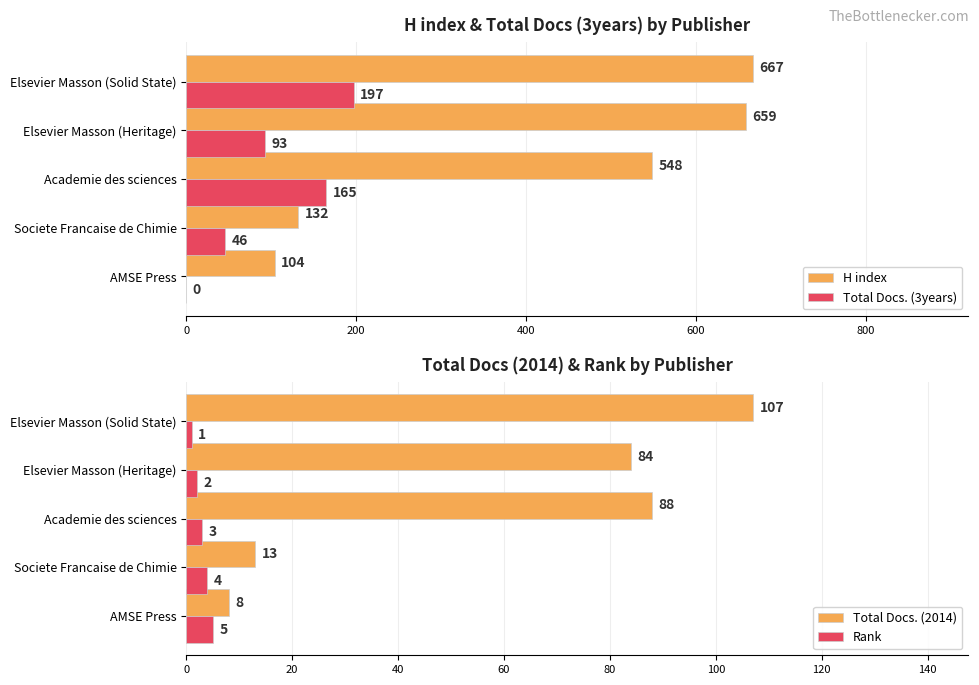

Reading left to right, what are all the values shown in this chart?

H index: 104	132	548	659	667
Total Docs. (3years): 0	46	165	93	197
Total Docs. (2014): 8	13	88	84	107
Rank: 5	4	3	2	1